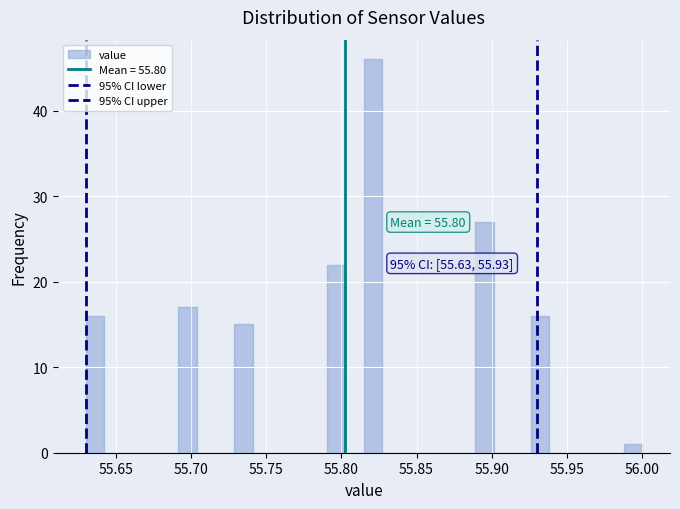

Read against the x-axis, roughly where is the centre of the tallest bar?

55.820